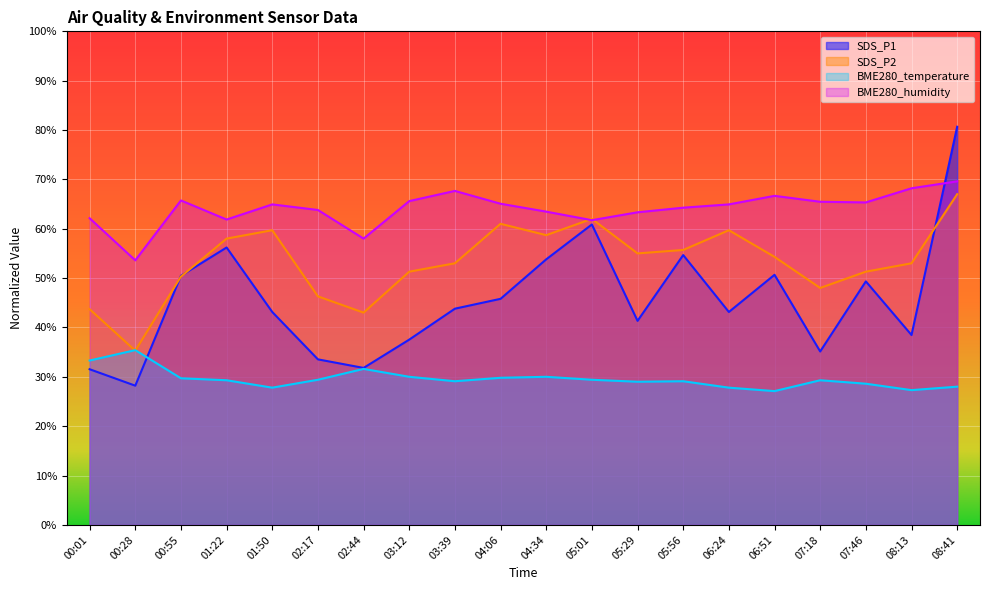

At which label does BME280_temperature reach its minimum?

06:51